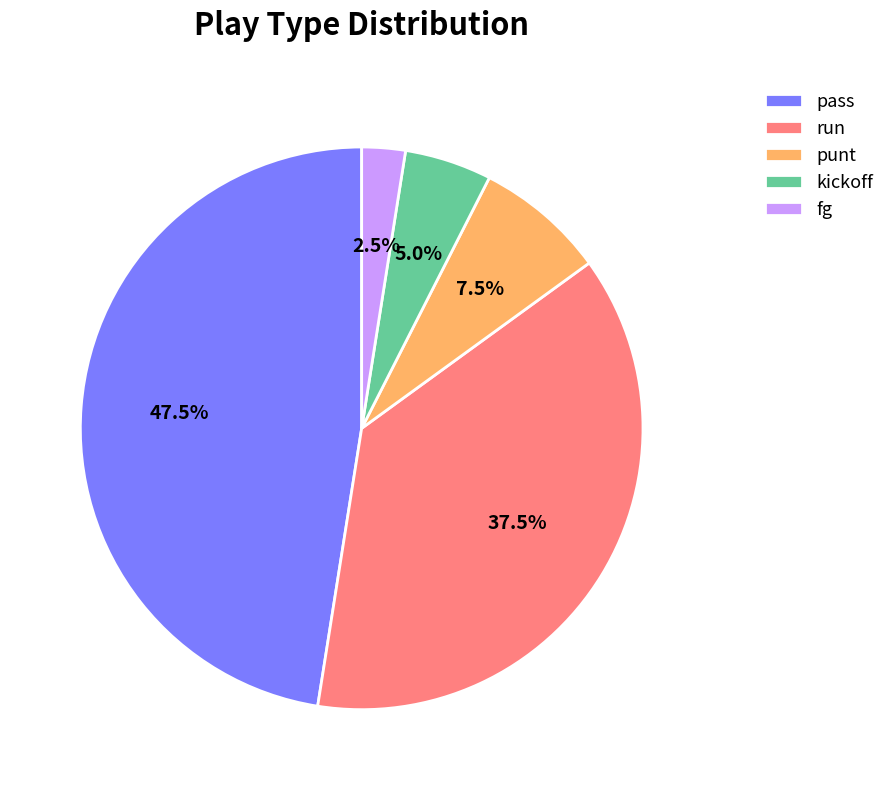

Which has a higher value, run or punt?

run